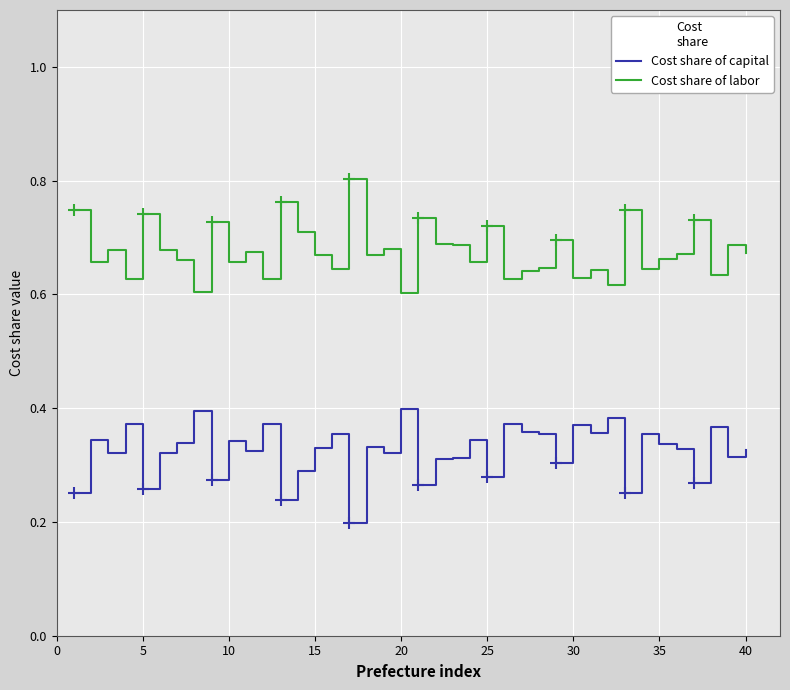

True or false: Cost share of labor and Cost share of capital cross at least once.

False